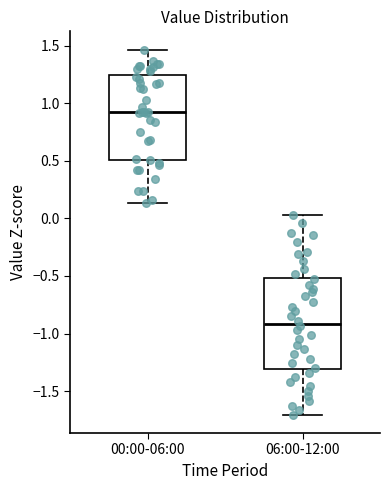

Comparing the boxes themselves (not the whiskers), which one is the tallest?

06:00-12:00